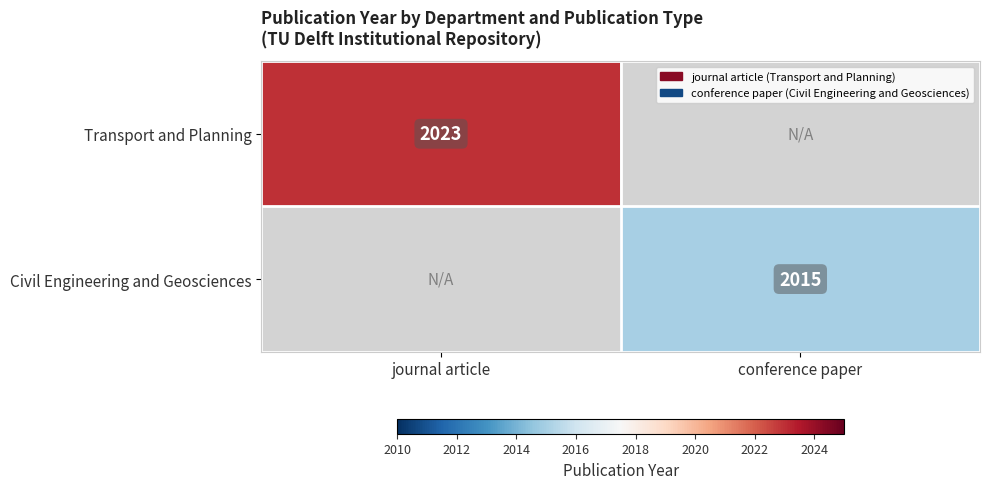

True or false: Civil Engineering and Geosciences has a value of 2015 at conference paper.

True